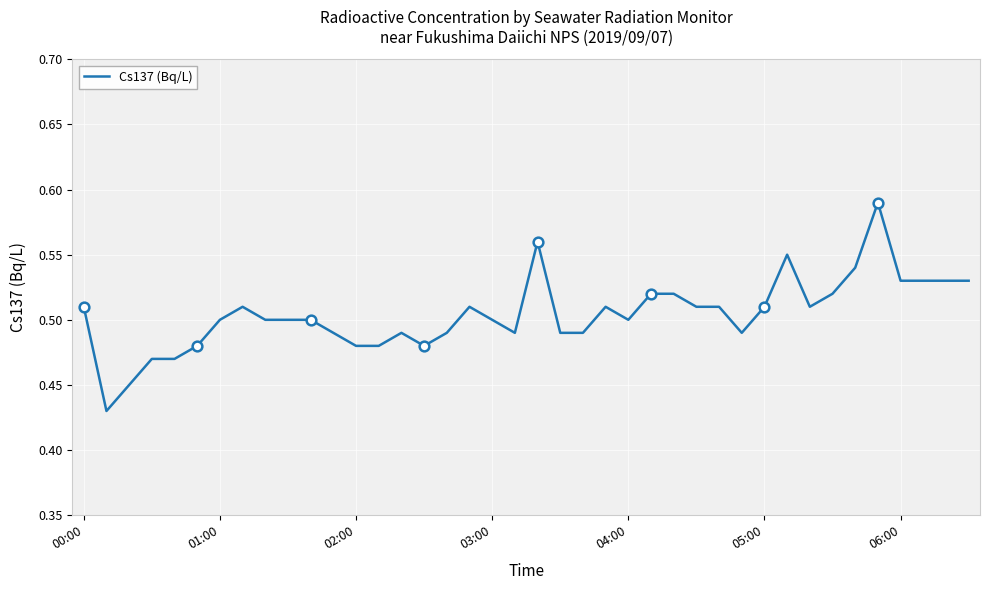

True or false: Cs137 (Bq/L) has a value of 0.9 at 06:00.

False